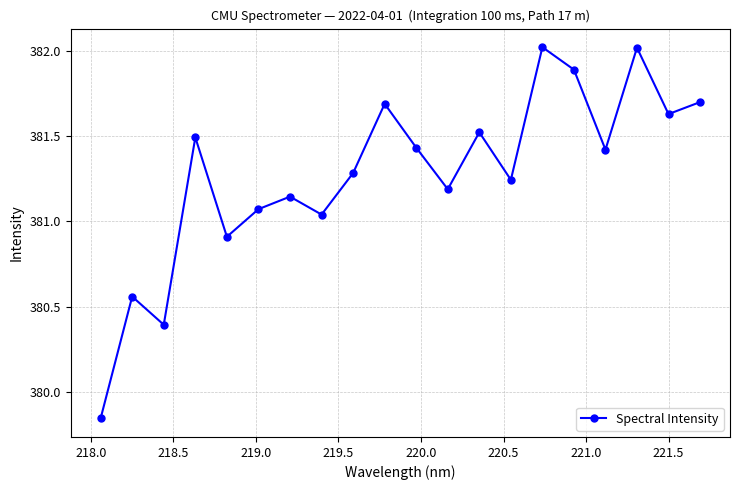

What is the maximum value shown in the chart?

382.0